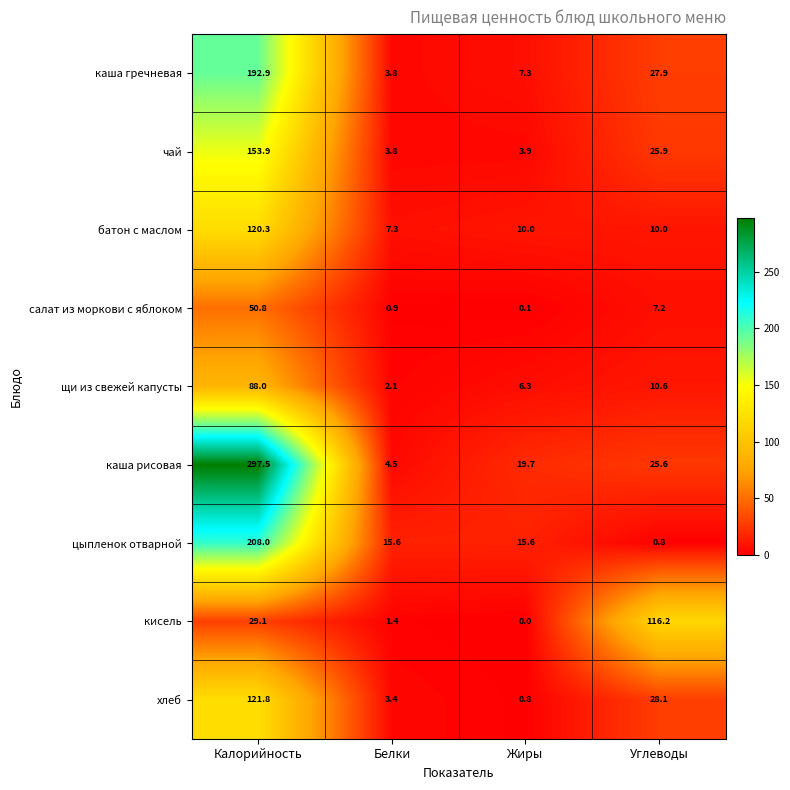

At how many categories does at least one series exceed 61?

2